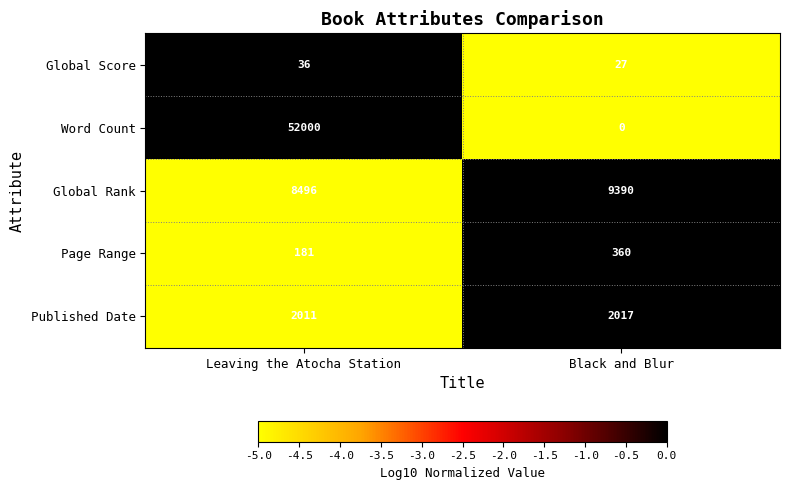

At which category does the chart reach its peak across all series?

Leaving the Atocha Station